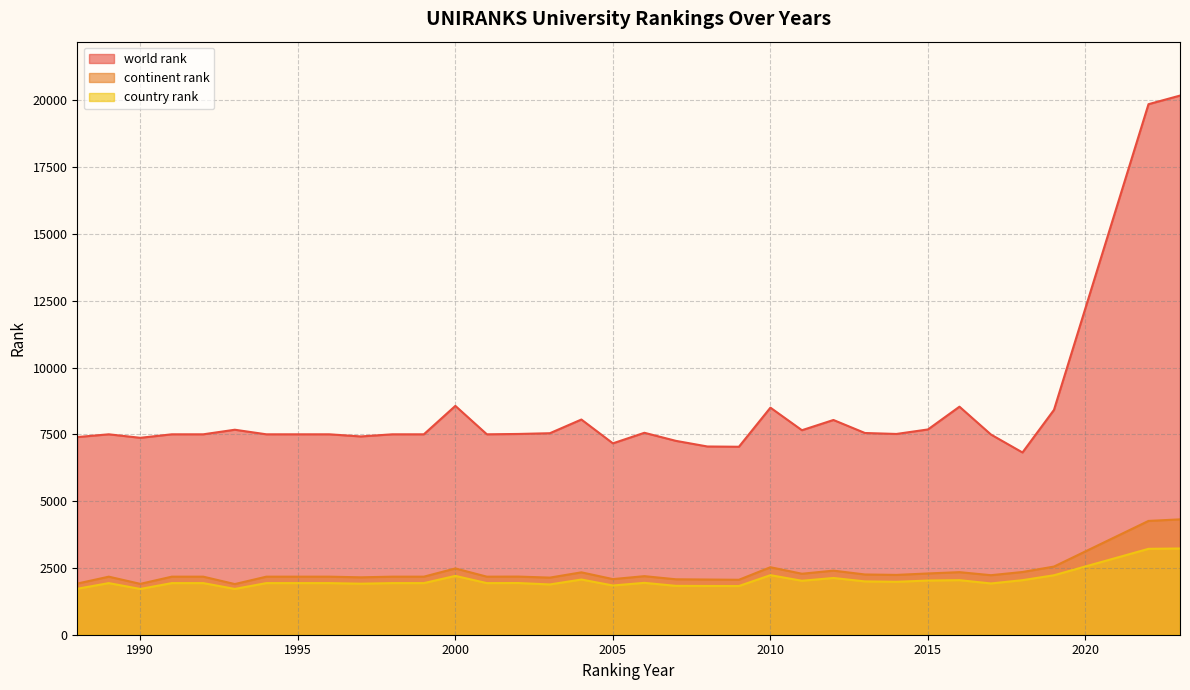

How many lines are shown in the chart?

3